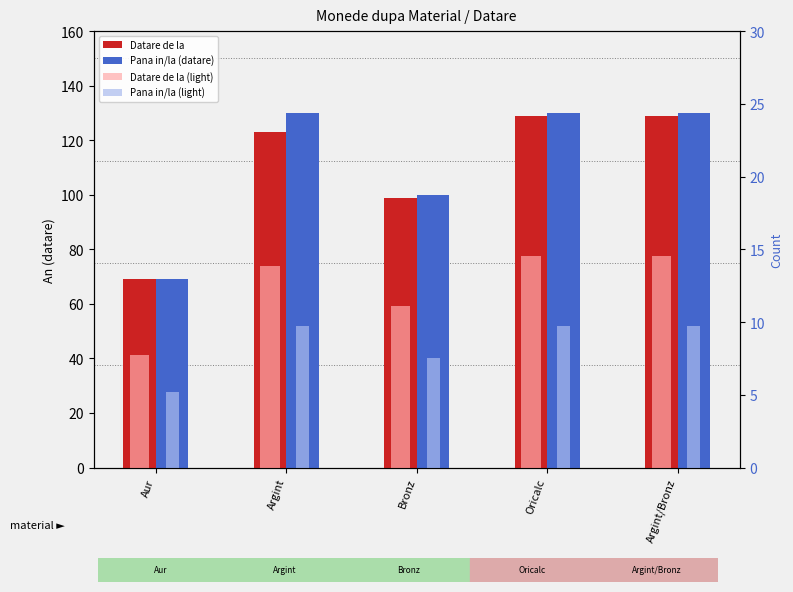

What are all the series names shown in the legend?

Datare de la, Pana in/la (datare), Datare de la (light), Pana in/la (light)